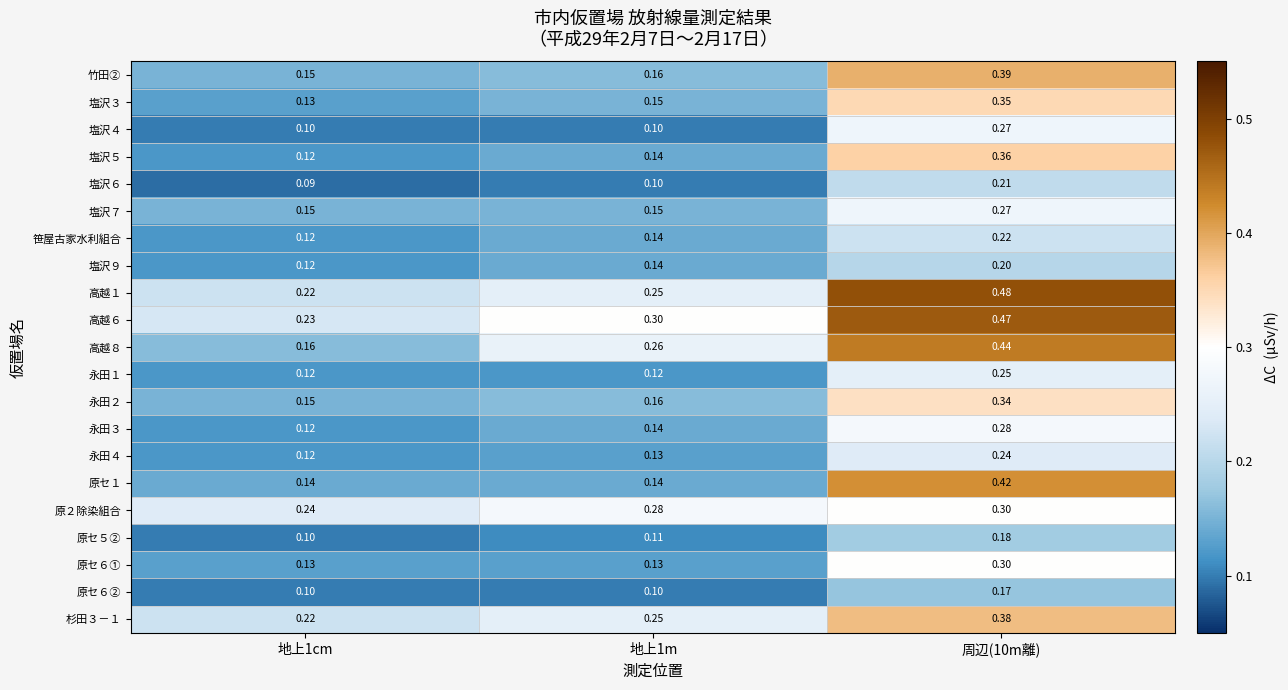

Is the value of 永田１ at 地上1m greater than the value of 竹田② at 地上1m?

No